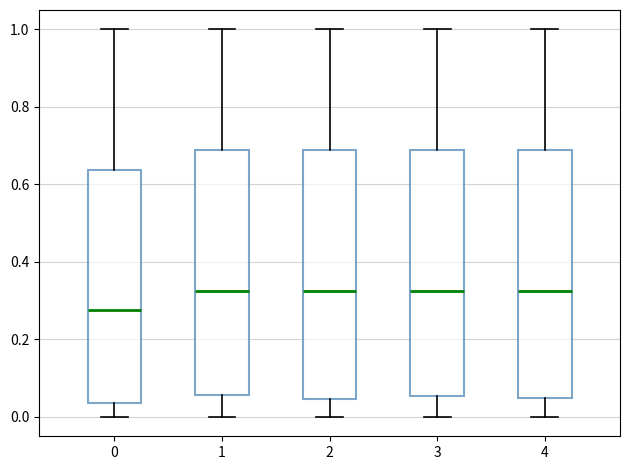

Reading left to right, read every box against the y-axis: the position of its median line, the range the box covers, and the ends of its whiskers. The values are not printed on the chart, so give them approximately, as read against the axis.

0: median 0.28, box 0.04 to 0.64, whiskers 0.00 to 1.00
1: median 0.32, box 0.06 to 0.68, whiskers 0.00 to 1.00
2: median 0.32, box 0.04 to 0.68, whiskers 0.00 to 1.00
3: median 0.32, box 0.06 to 0.68, whiskers 0.00 to 1.00
4: median 0.32, box 0.04 to 0.68, whiskers 0.00 to 1.00